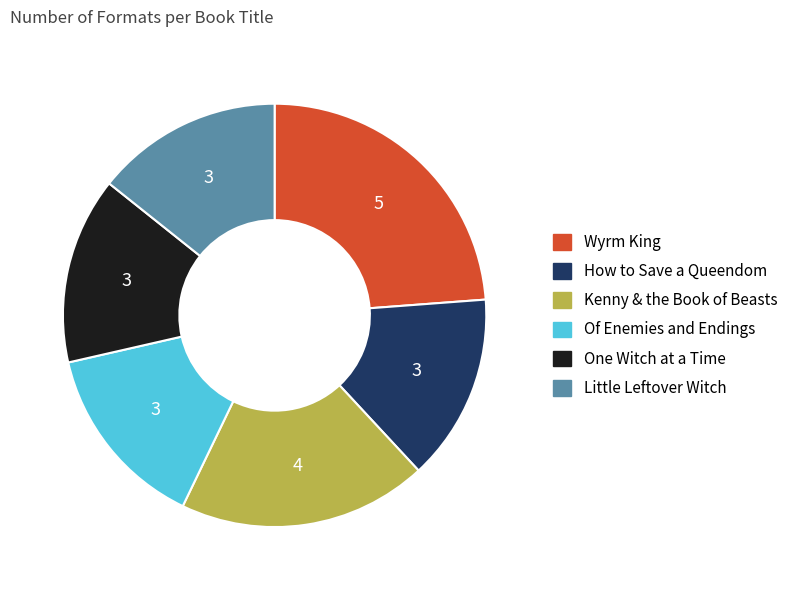

Does Wyrm King account for over 50% of the chart?

No